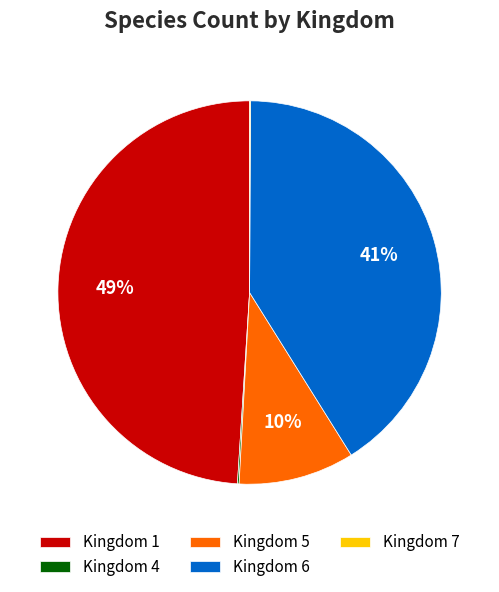

What is the largest slice in the pie chart?

Kingdom 1